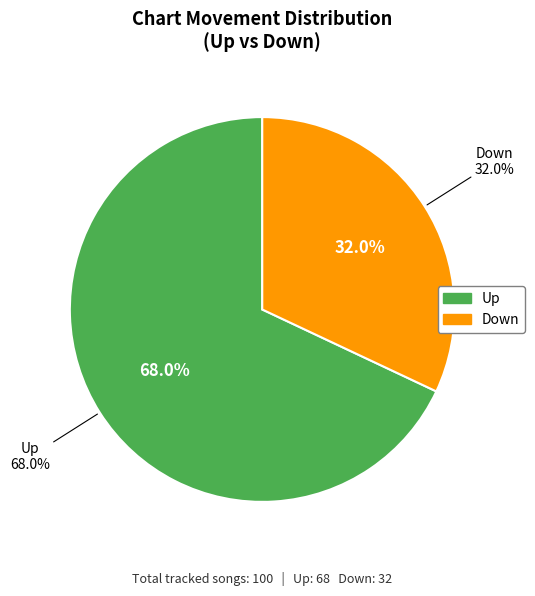

How many segments does this pie chart have?

2